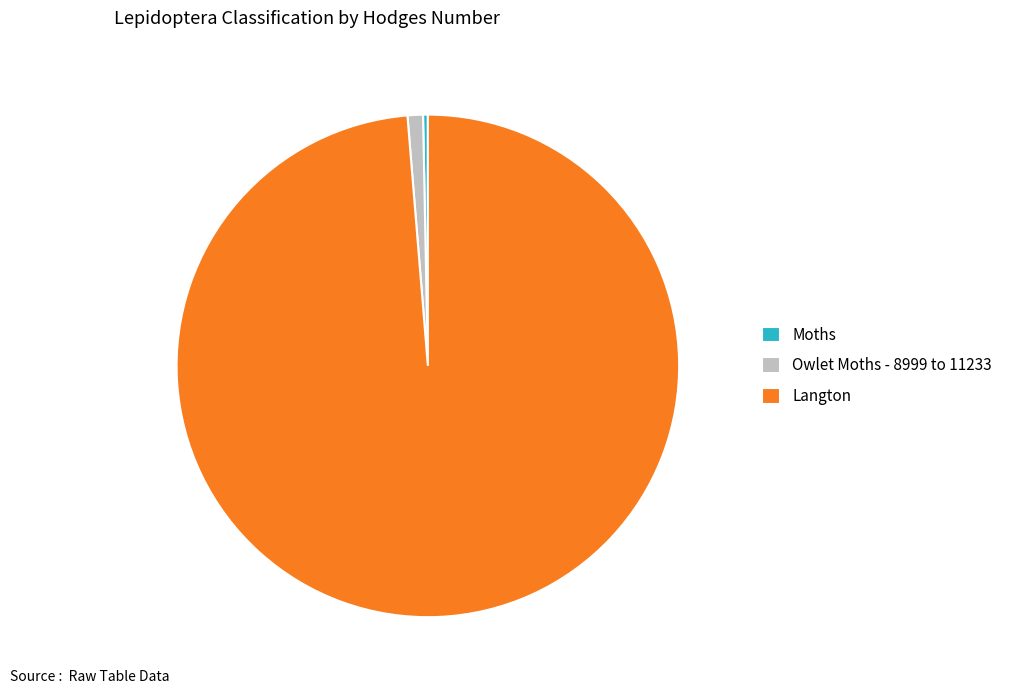

Which slice is the smallest?

Moths